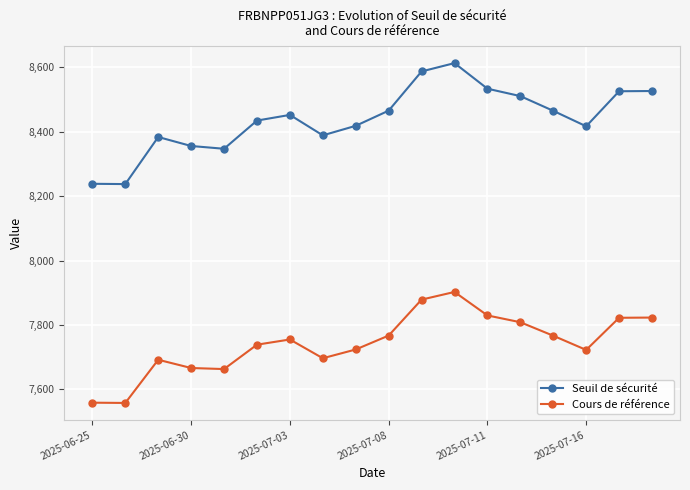

What are all the series names shown in the legend?

Seuil de sécurité, Cours de référence